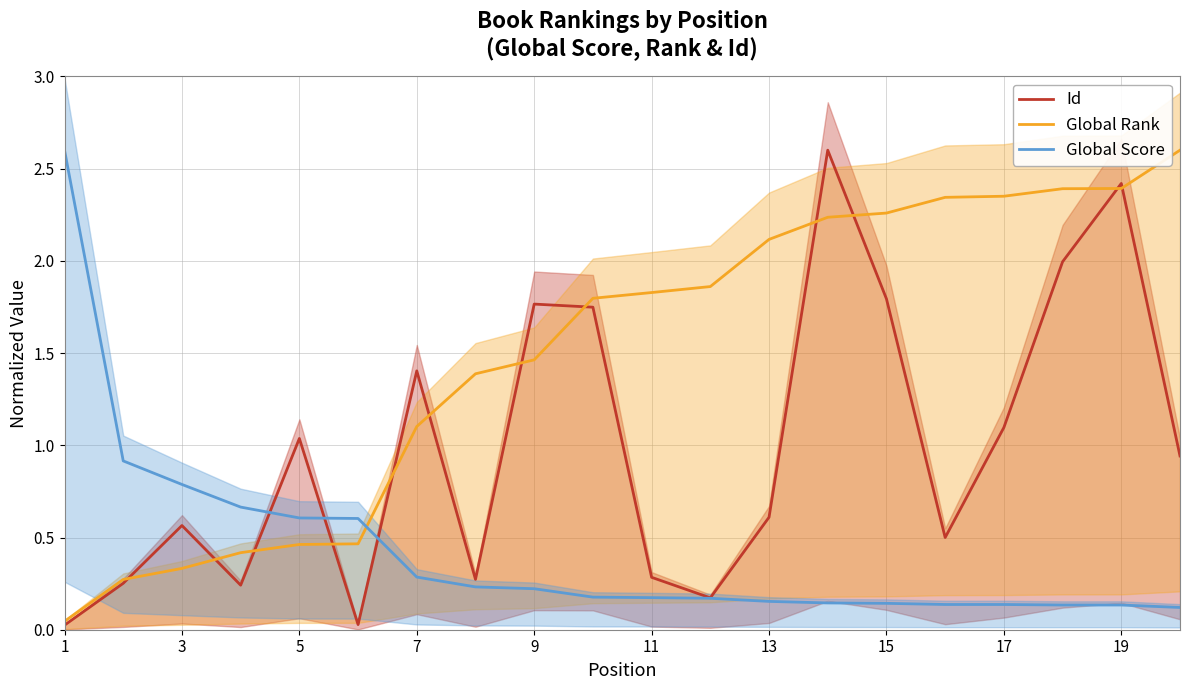

What is the highest value of the Global Rank series?

2.6